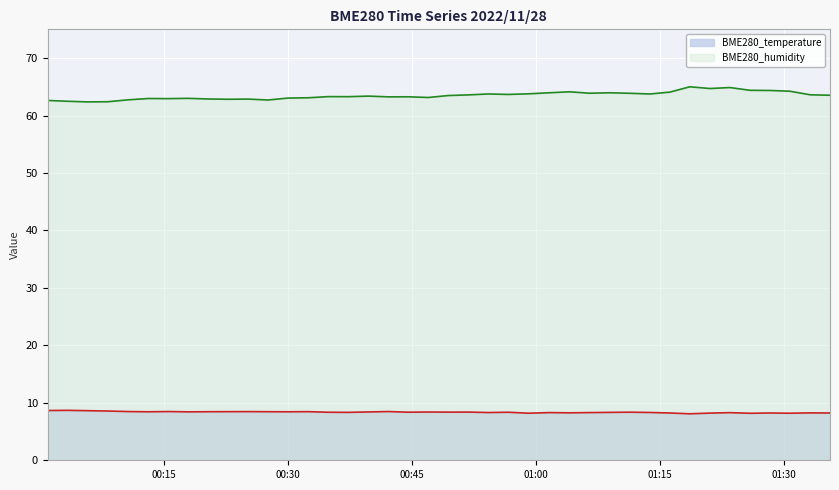

What are all the series names shown in the legend?

BME280_temperature, BME280_humidity